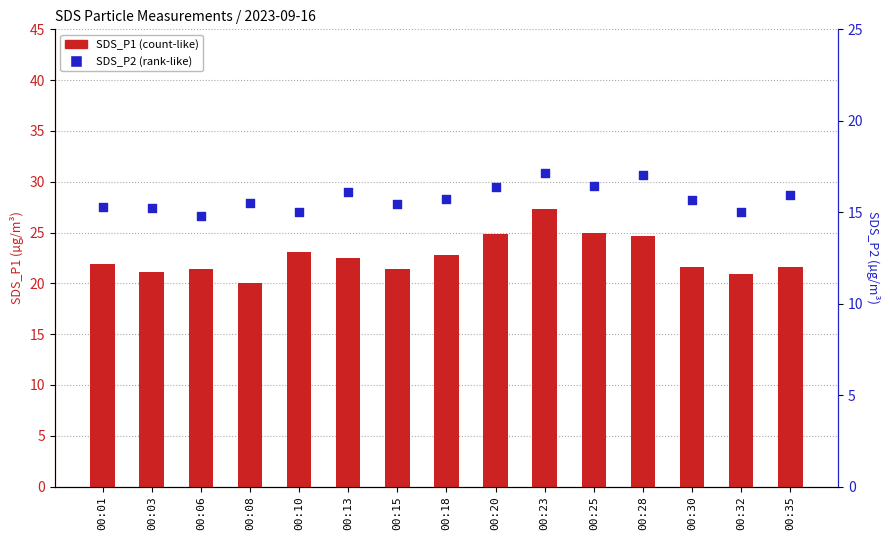

What are all the series names shown in the legend?

SDS_P1, SDS_P2